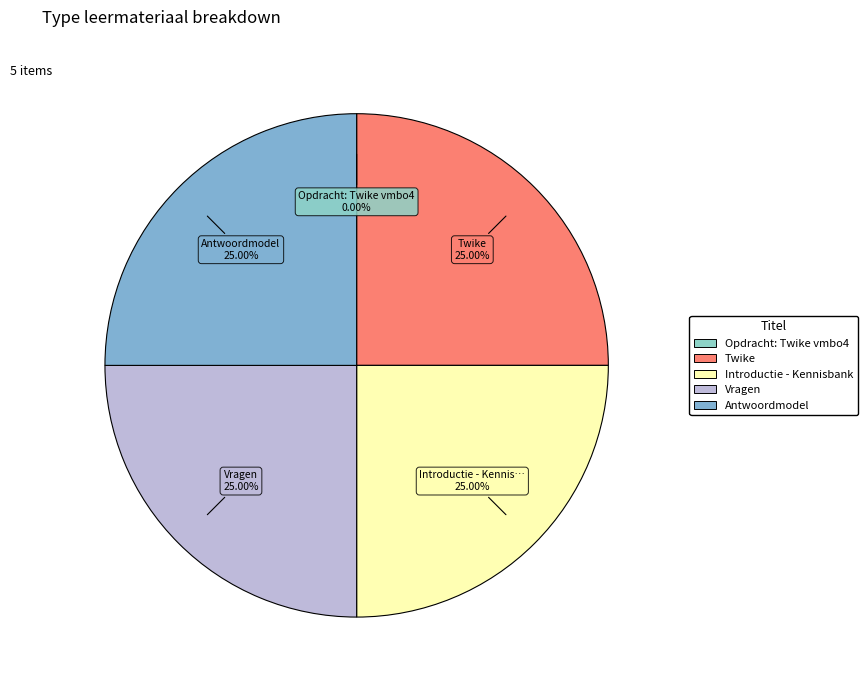

Rank the categories by value from highest to lowest.

Antwoordmodel, Vragen, Introductie - Kennisbank, Twike, Opdracht: Twike vmbo4